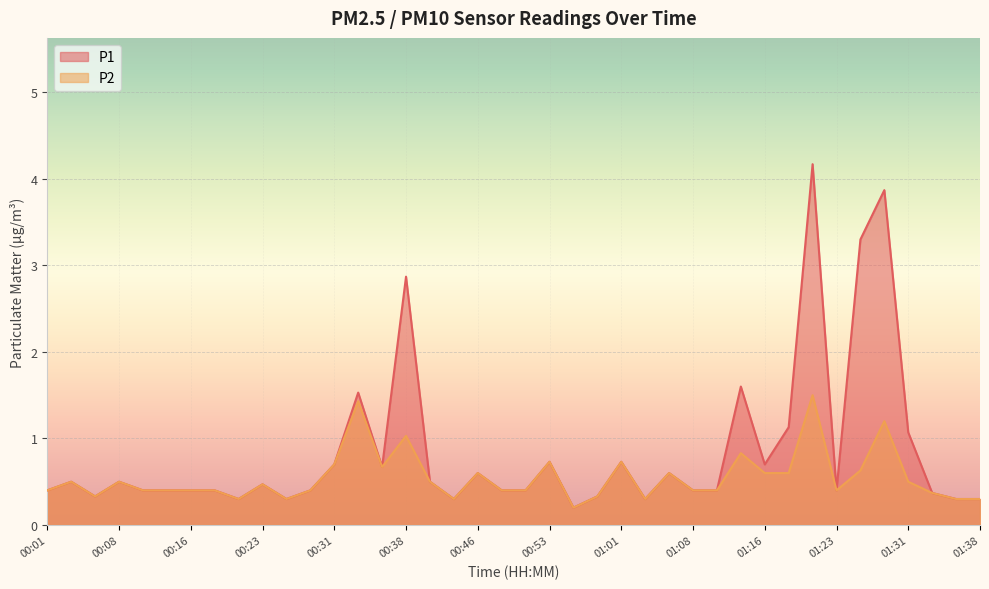

What is the label of the 32nd point from the right?

00:21